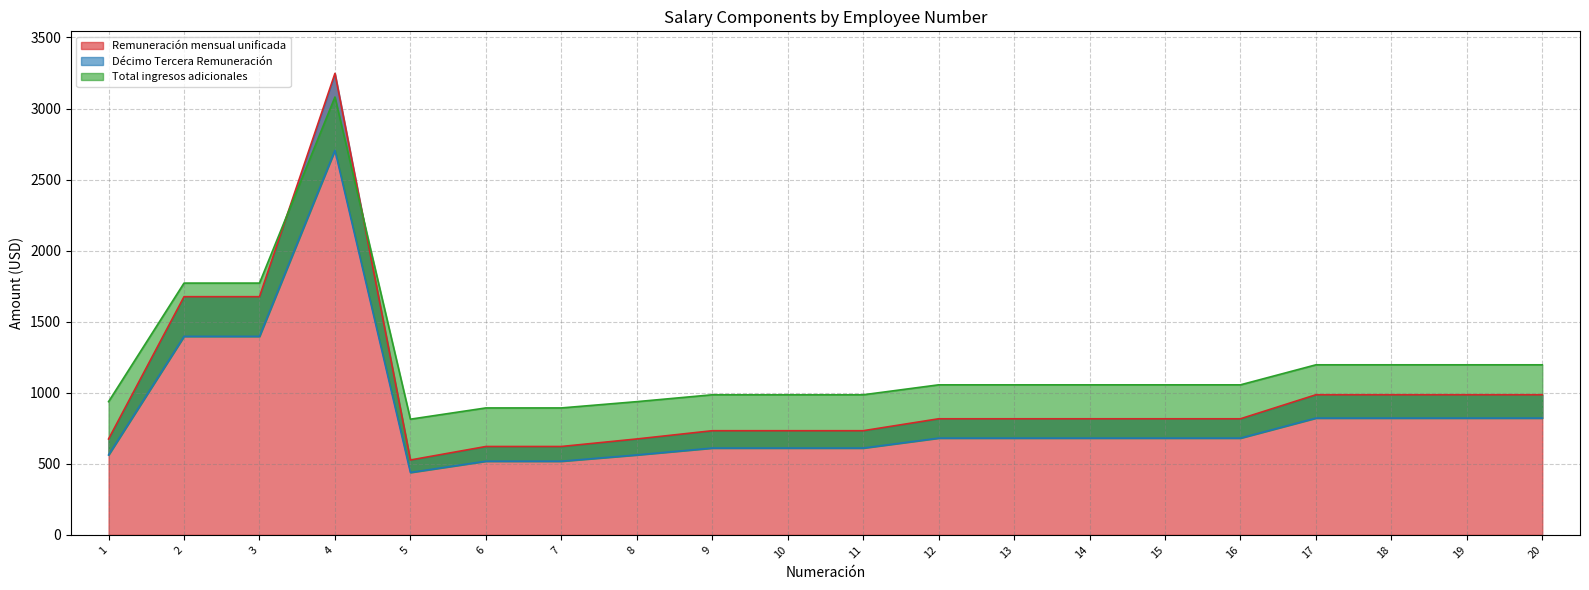

List the series in order of their peak value, lowest first.

Décimo Tercera Remuneración, Total ingresos adicionales, Remuneración mensual unificada